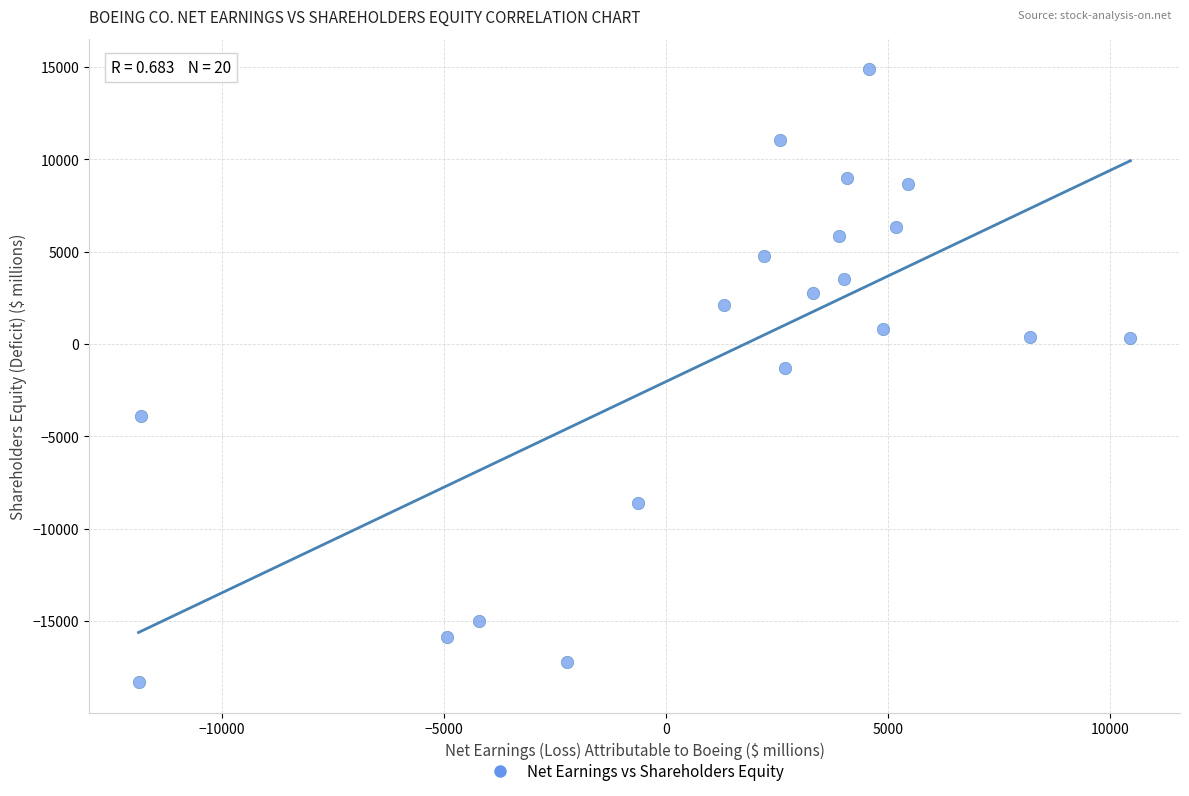

What Y value in the scatter plot is closest to -1720?

-1294